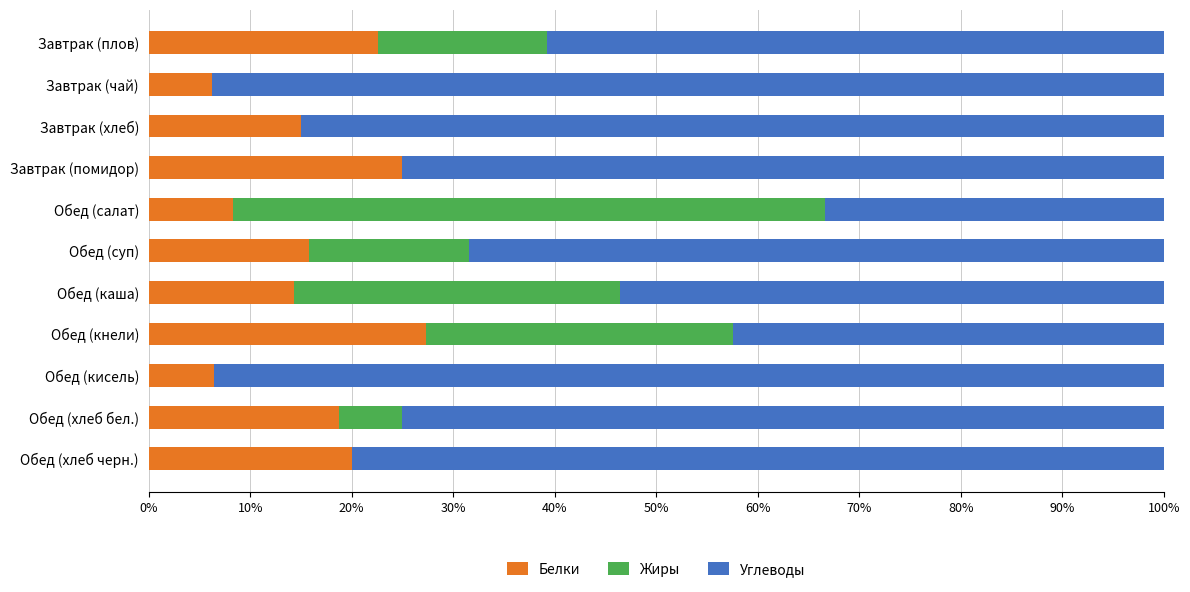

What is the maximum value for Белки?

27.3